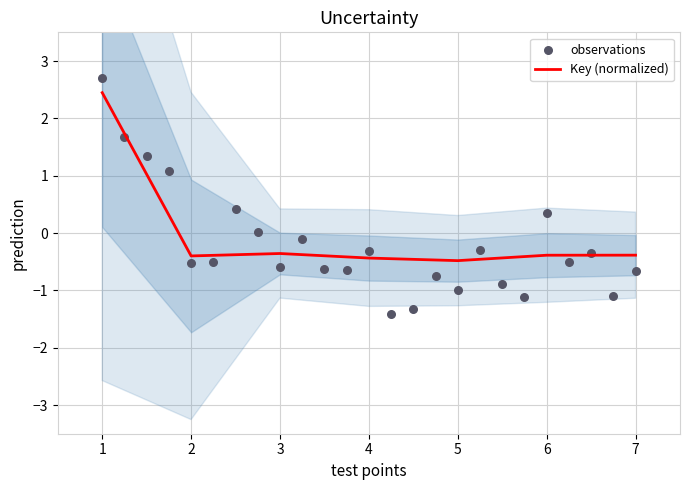

Between 6 and 1, which is larger?

1